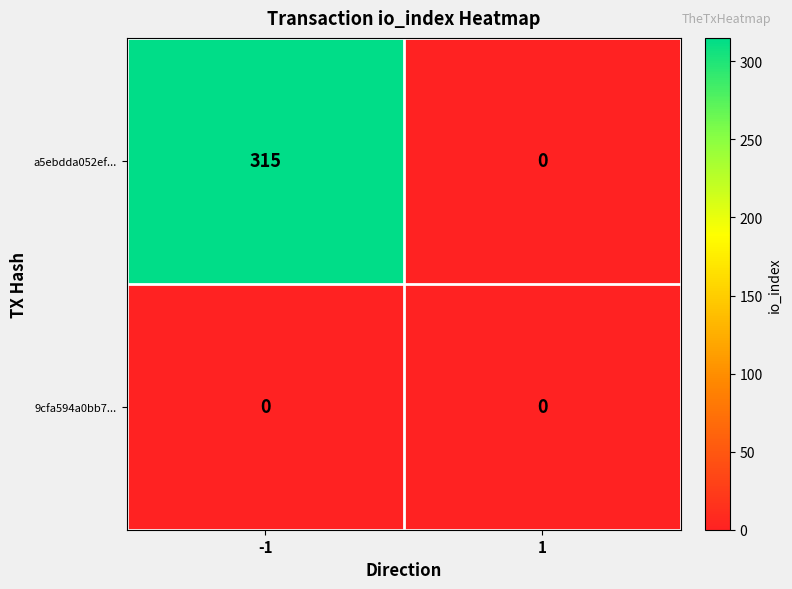

What is the maximum value shown in the chart?

315